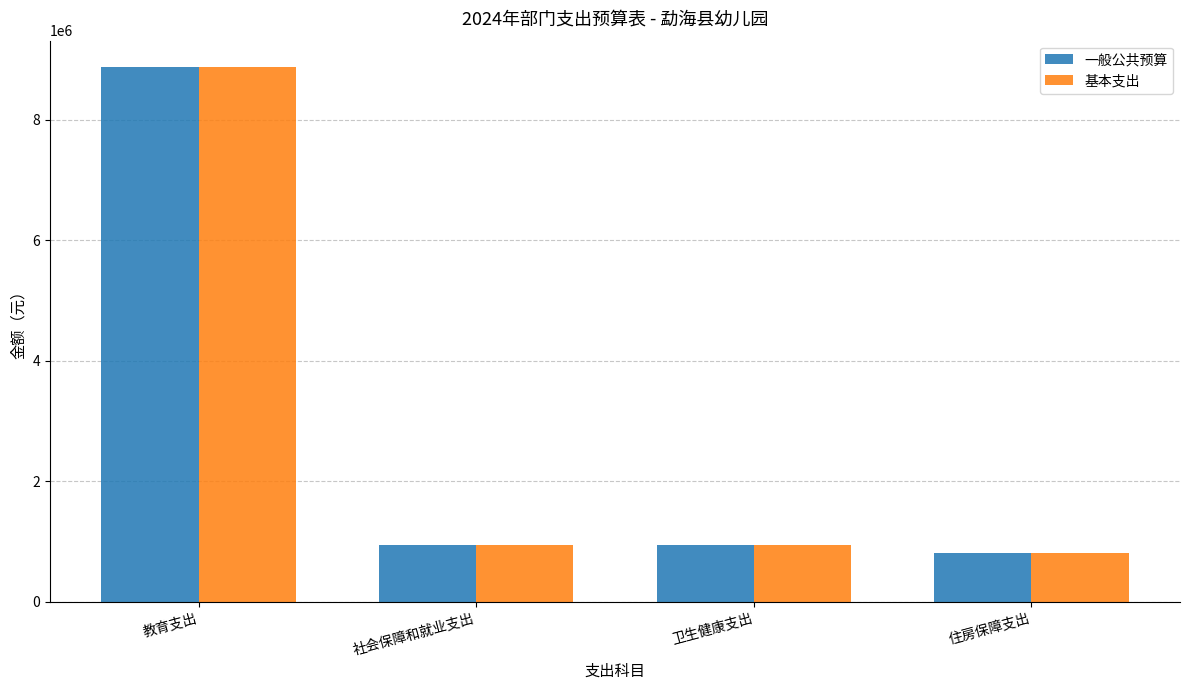

At which category is the sum across all series the highest?

教育支出